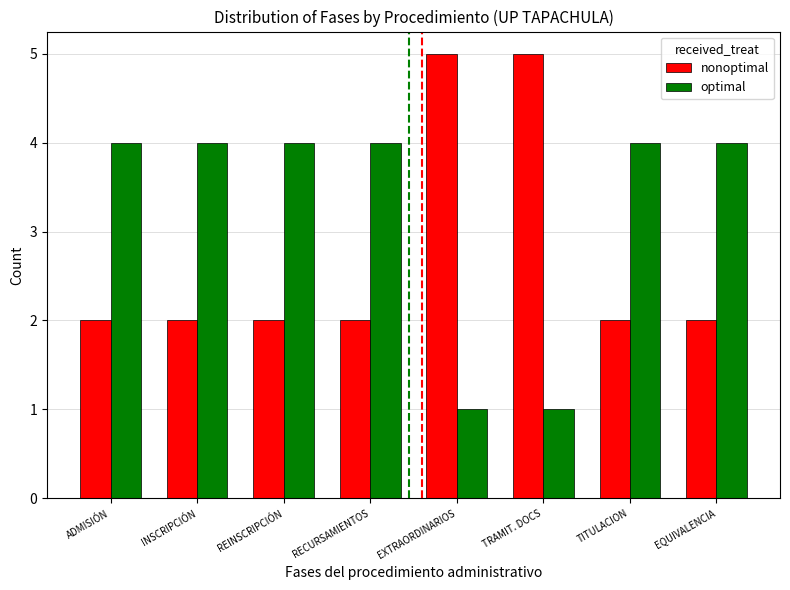

What is the label of the 7th bar from the right?

INSCRIPCIÓN